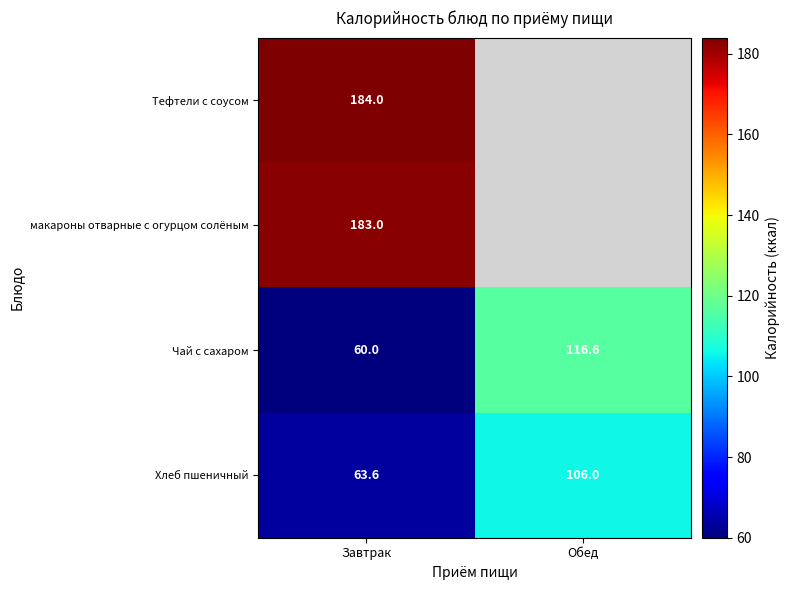

What value does the Чай с сахаром series have at Завтрак?

60.0